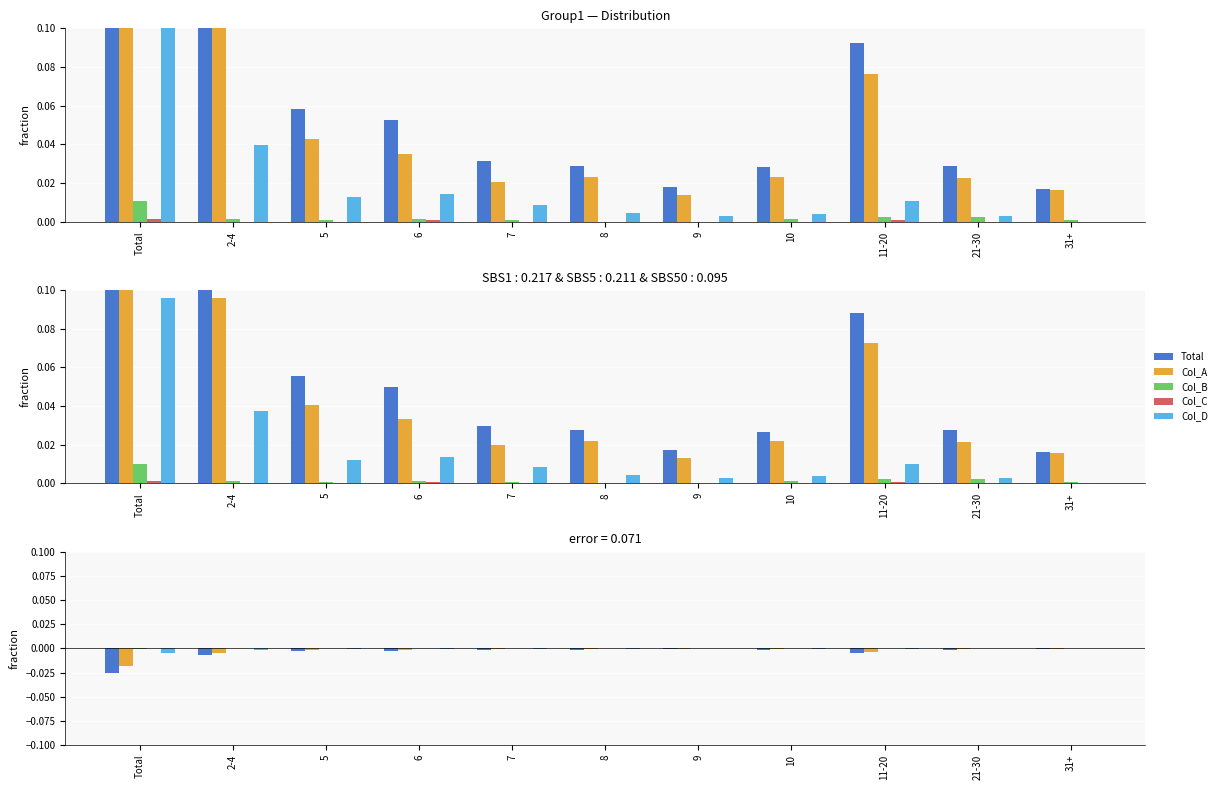

Does the chart contain any negative values?

Yes